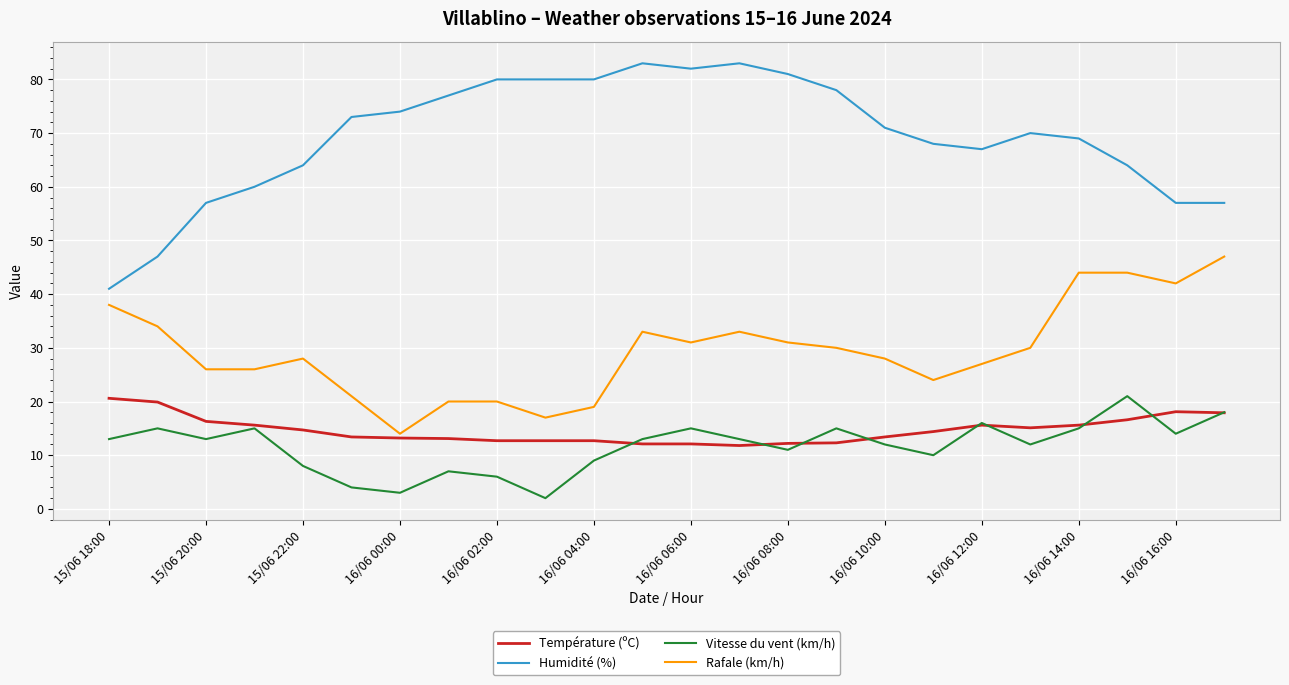

What is the difference between the maximum and minimum values in the Humidité (%) series?

42.0